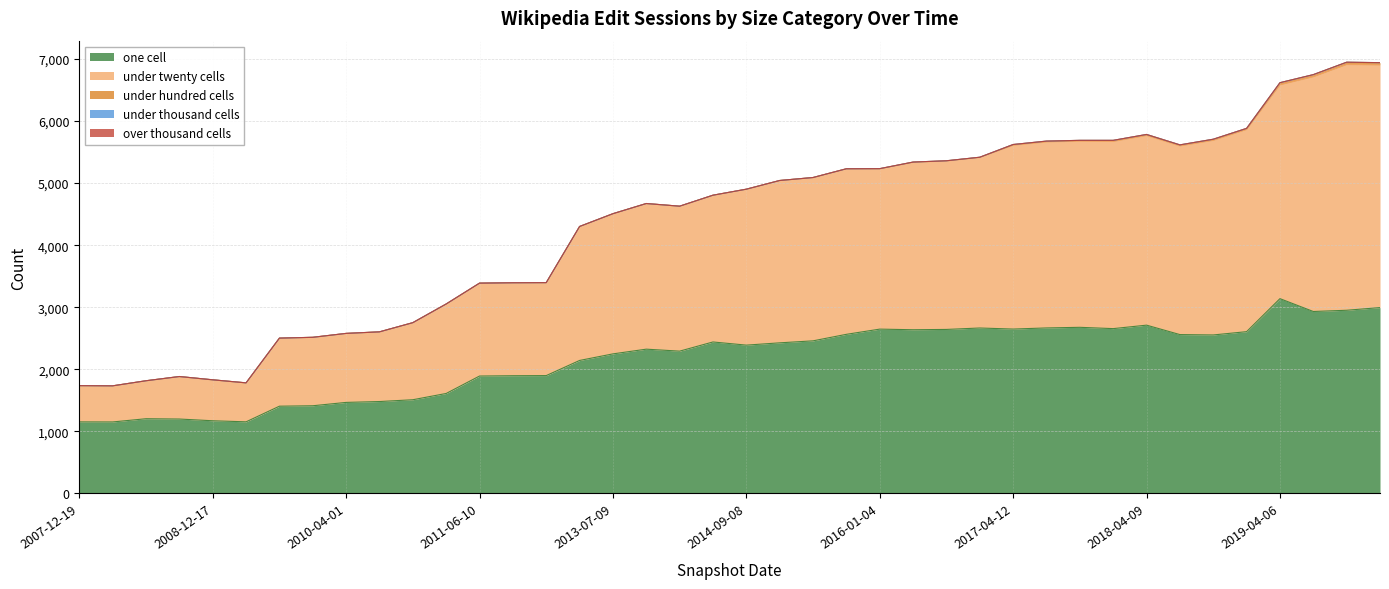

At which label does under_twenty_cells first exceed 2513?

2015-01-19